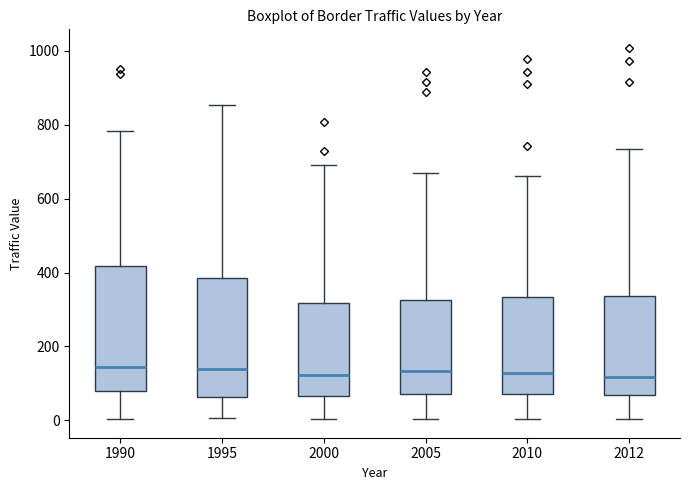

Reading left to right, read every box against the y-axis: the position of its median line, the range the box covers, and the ends of its whiskers. The values are not printed on the chart, so give them approximately, as read against the axis.

1990: median 140, box 80 to 420, whiskers 0 to 780
1995: median 140, box 60 to 380, whiskers 0 to 860
2000: median 120, box 60 to 320, whiskers 0 to 700
2005: median 140, box 80 to 320, whiskers 0 to 660
2010: median 120, box 80 to 340, whiskers 0 to 660
2012: median 120, box 60 to 340, whiskers 0 to 740